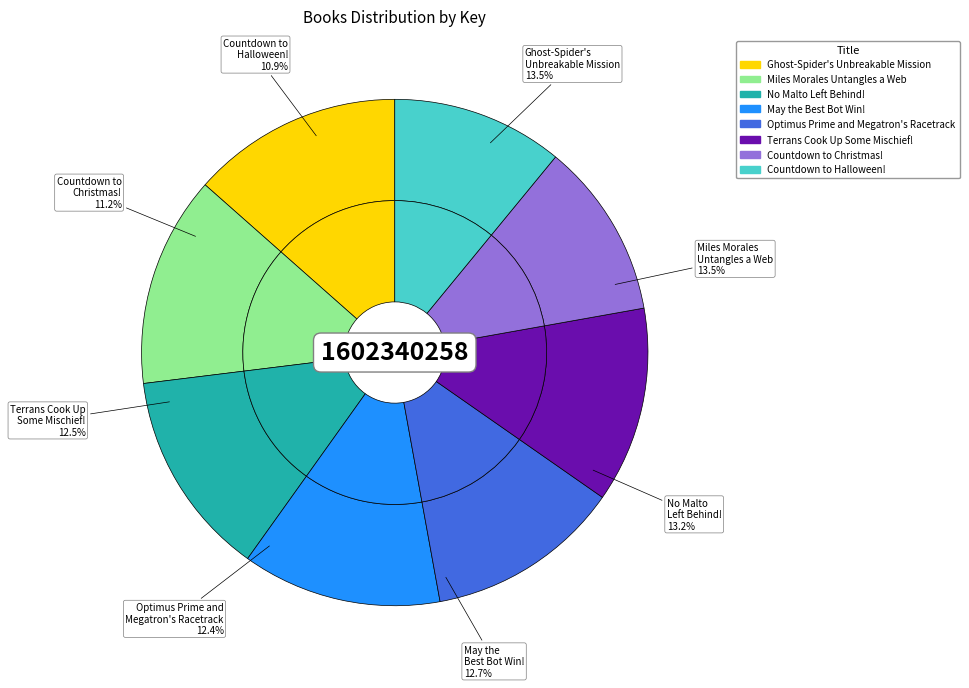

Is there any slice that represents more than half of the pie?

No